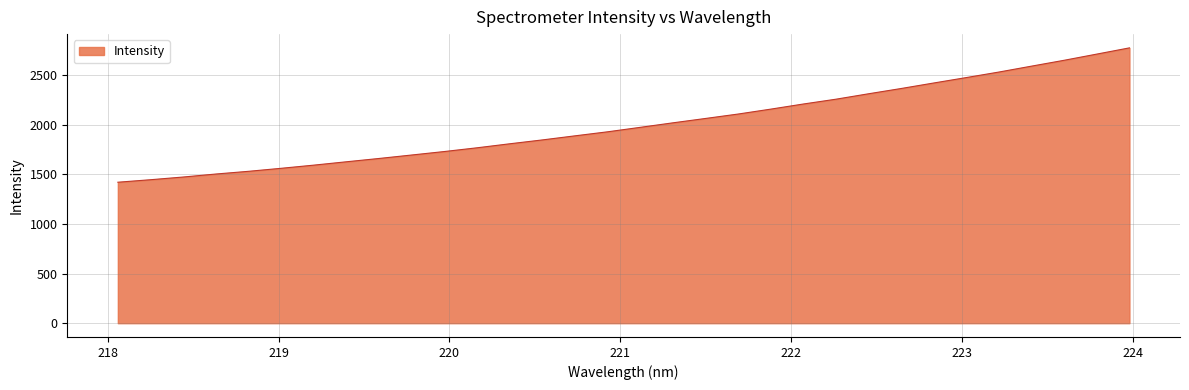

What is the greatest value displayed?

2776.7